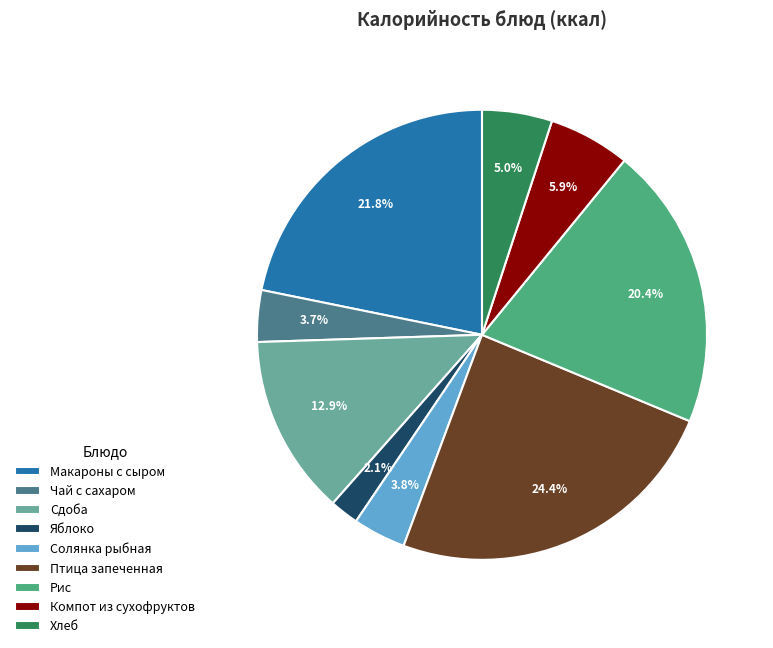

Which has a higher value, Солянка рыбная or Яблоко?

Солянка рыбная